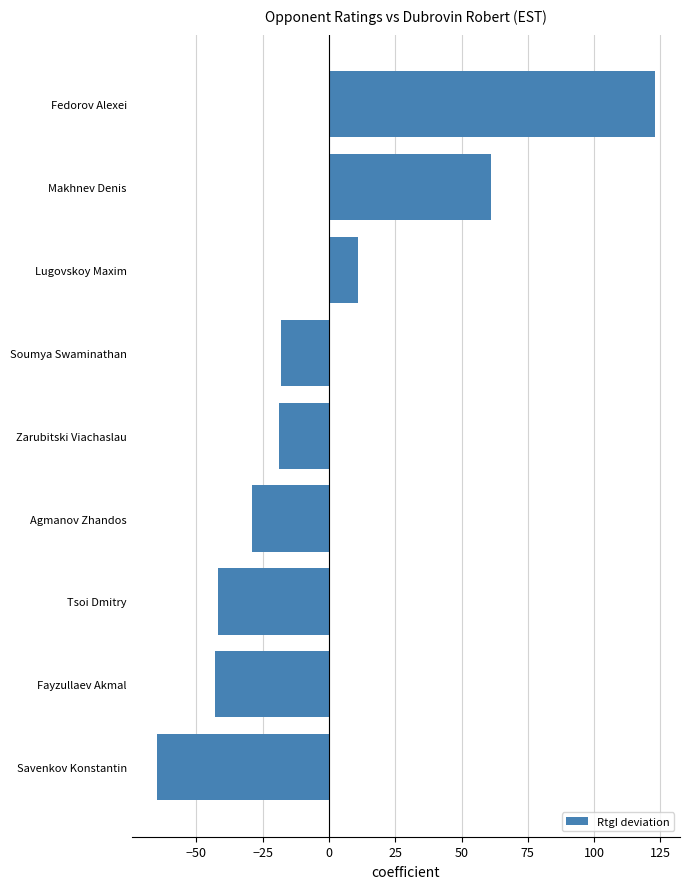

How many data points does each series have?

9